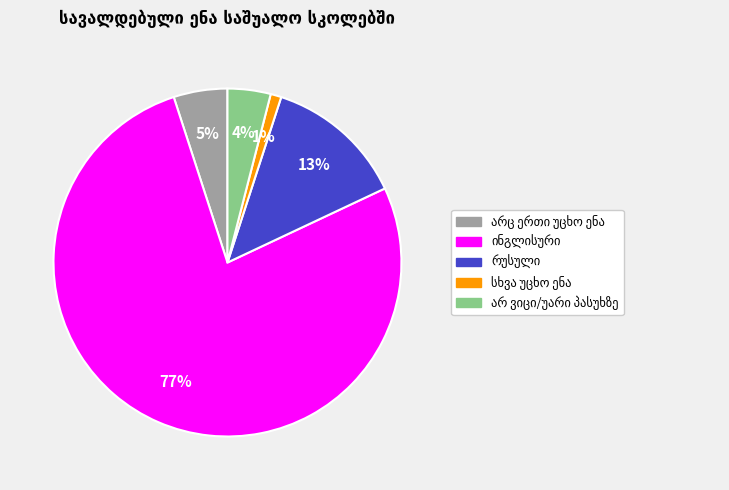

Is there a majority slice in this chart?

Yes